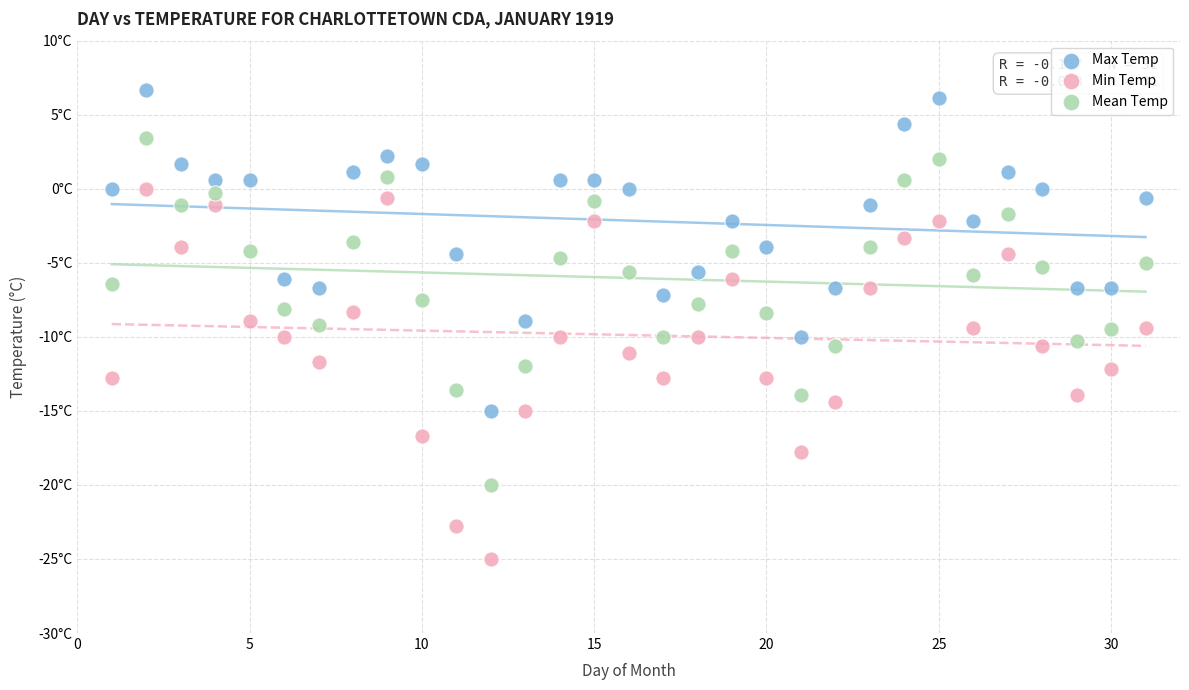

What are all the series names shown in the legend?

Max Temp, Min Temp, Mean Temp